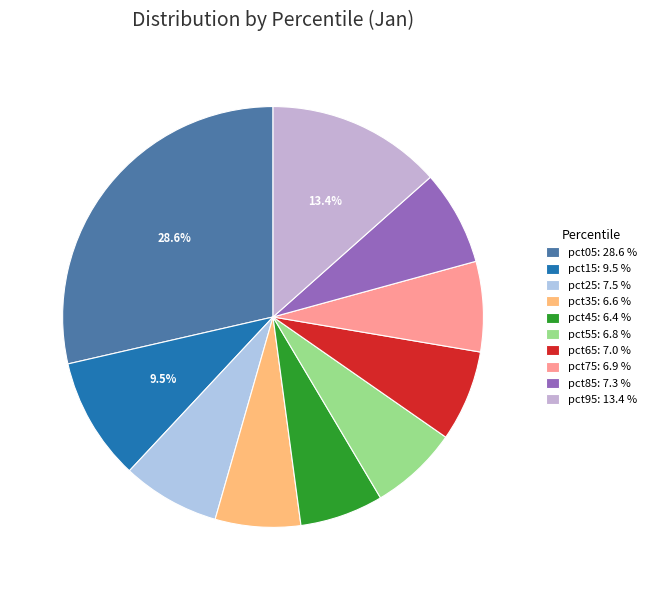

Between pct65 and pct15, which is larger?

pct15